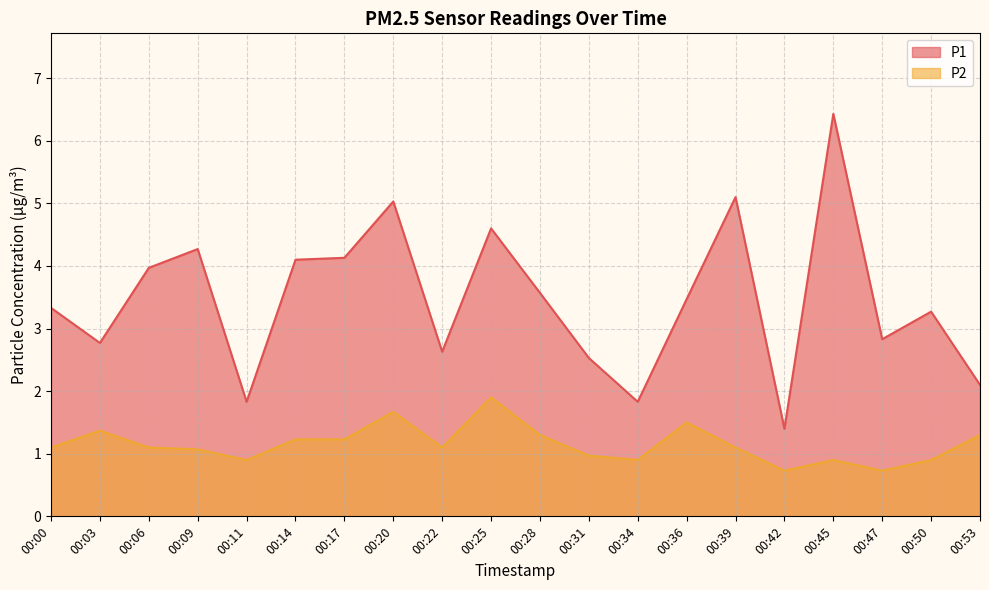

The value of P2 at 00:22 is 1.1. True or false?

True